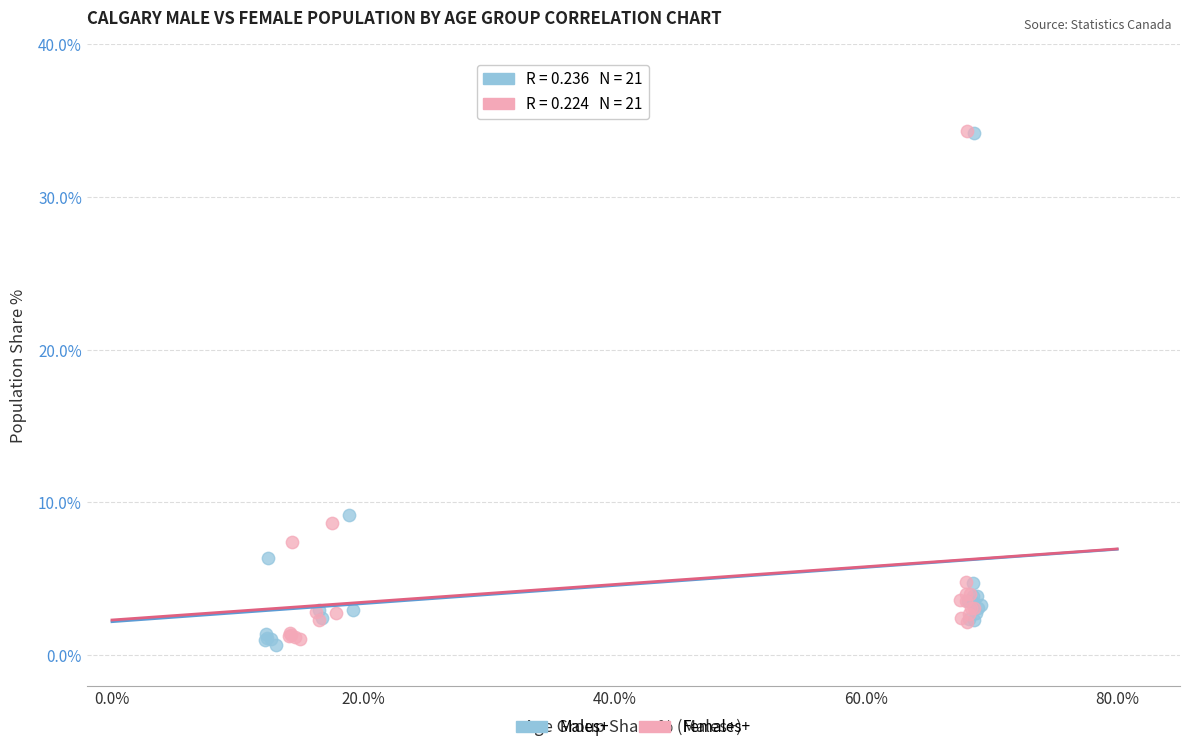

Which series has the largest Y range (max minus min)?

Males+